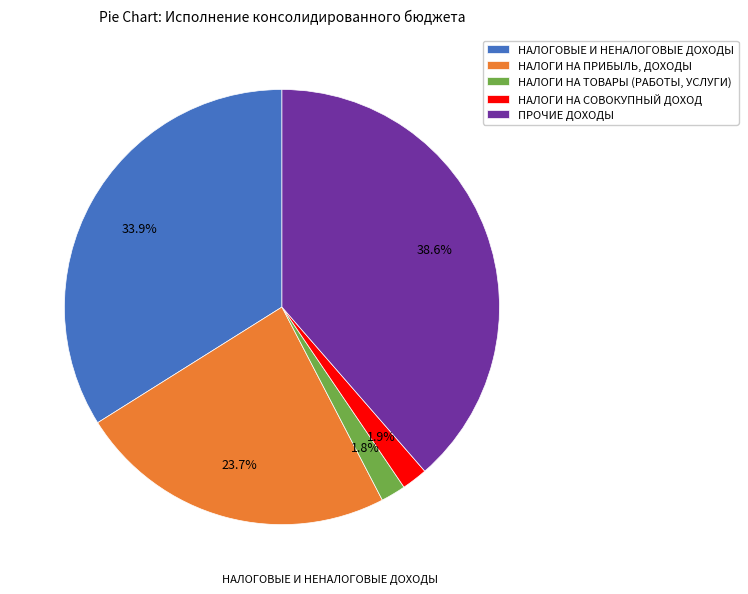

What is the total percentage of ПРОЧИЕ ДОХОДЫ and НАЛОГИ НА СОВОКУПНЫЙ ДОХОД?

40.5%